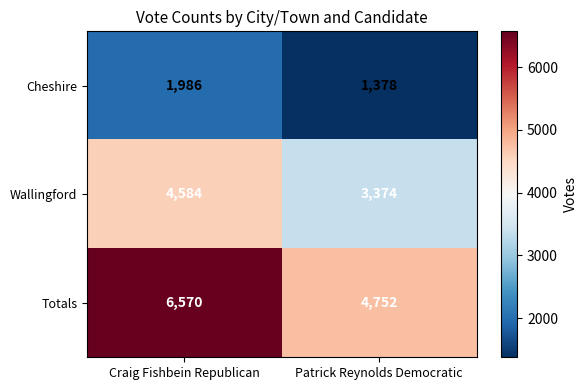

At how many categories does at least one series exceed 4413?

2